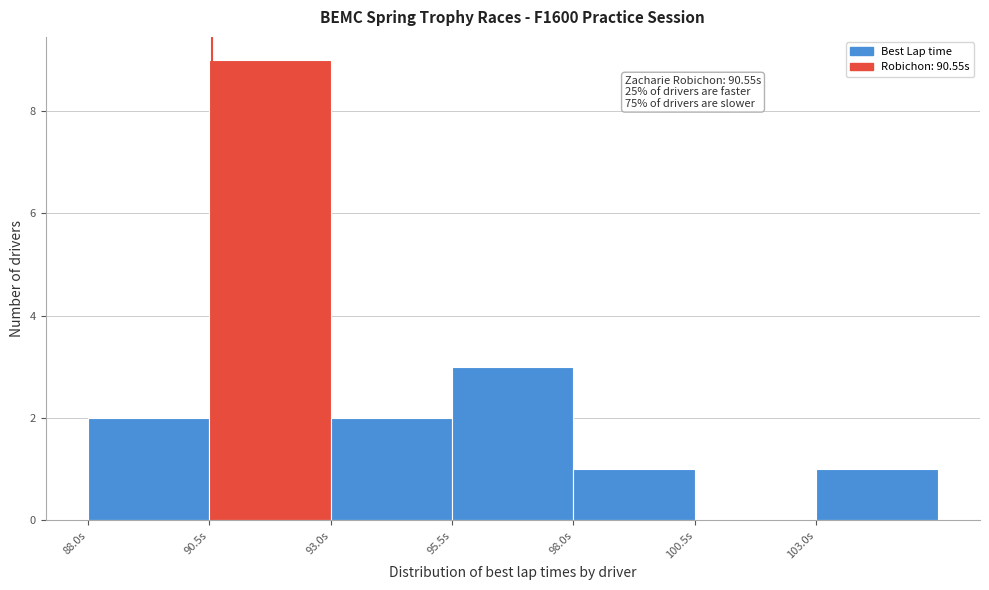

Which range on the x-axis has the tallest bar?

90.5 to 93.0